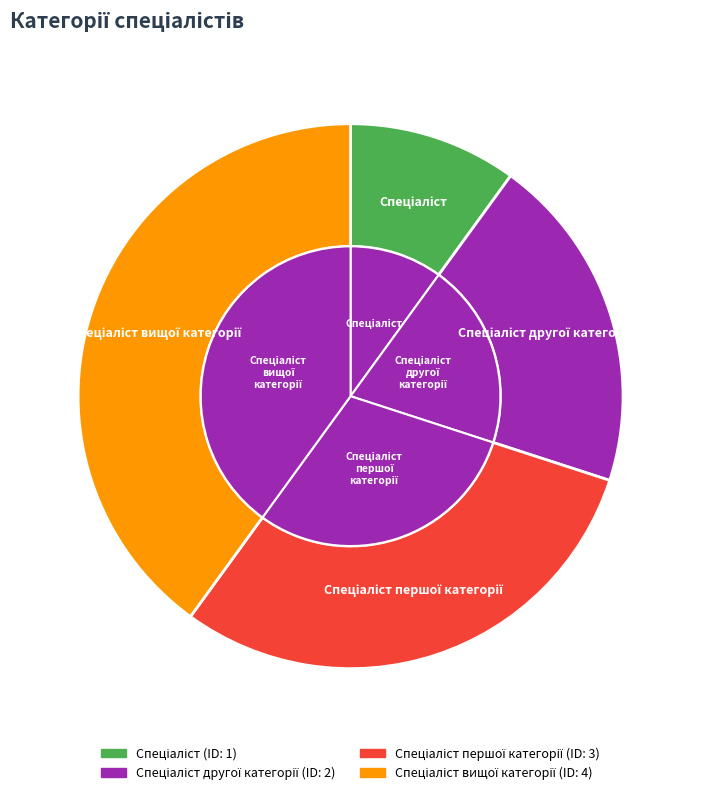

How many slices are in this pie chart?

4